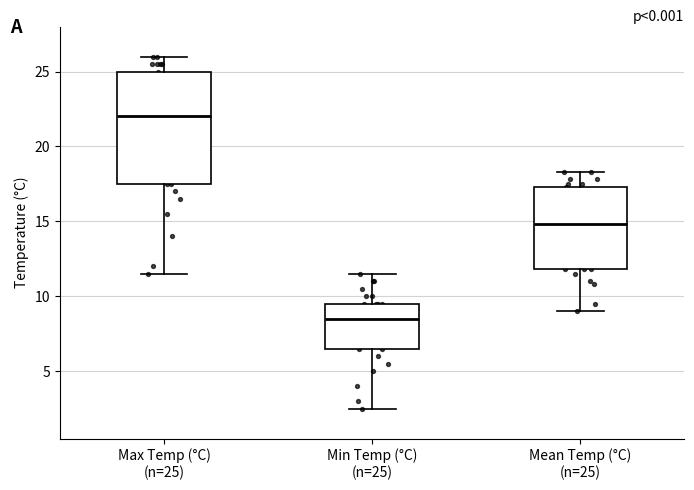

Which box has the lowest median line?

Min Temp (°C) (n=25)